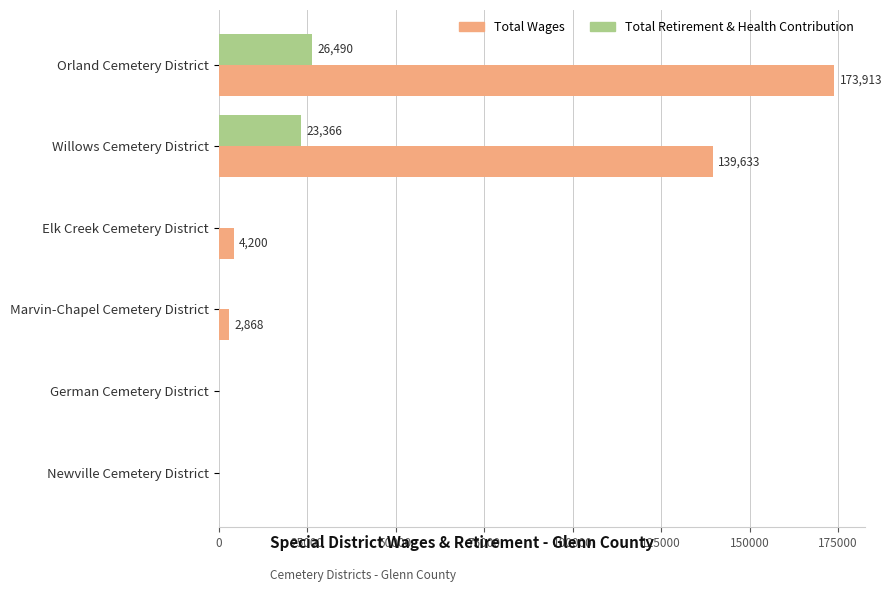

Is it true that Total Retirement & Health Contribution equals 35527 at Willows Cemetery District?

False